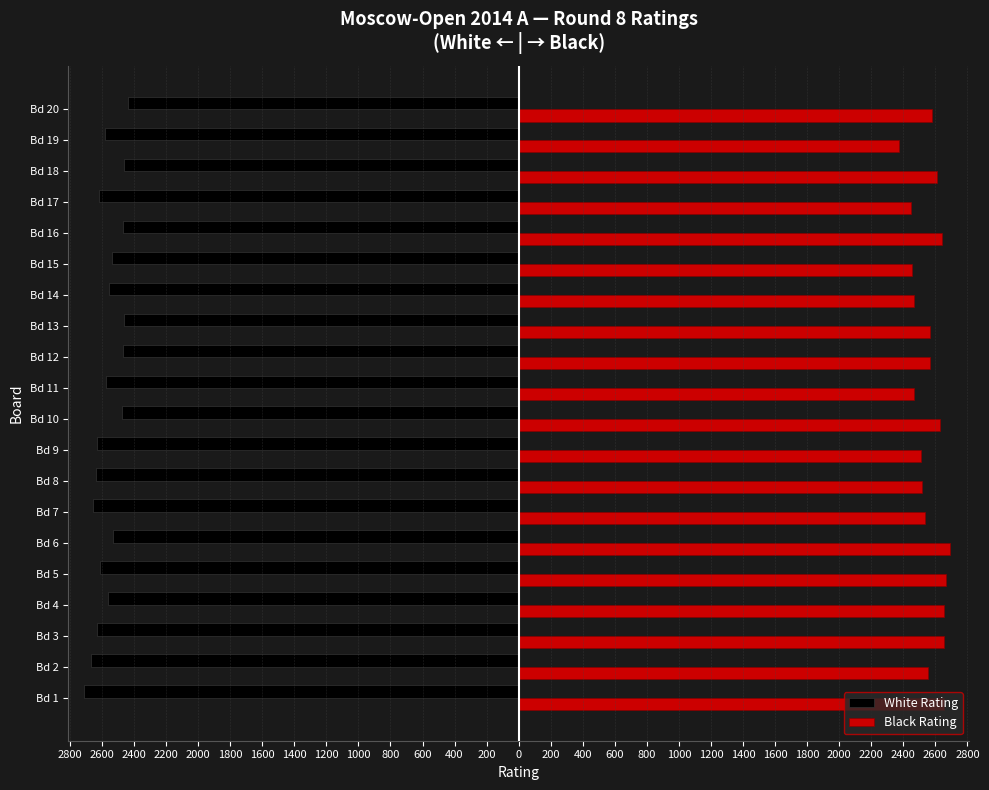

Which series has the largest total across all categories?

Black Rating